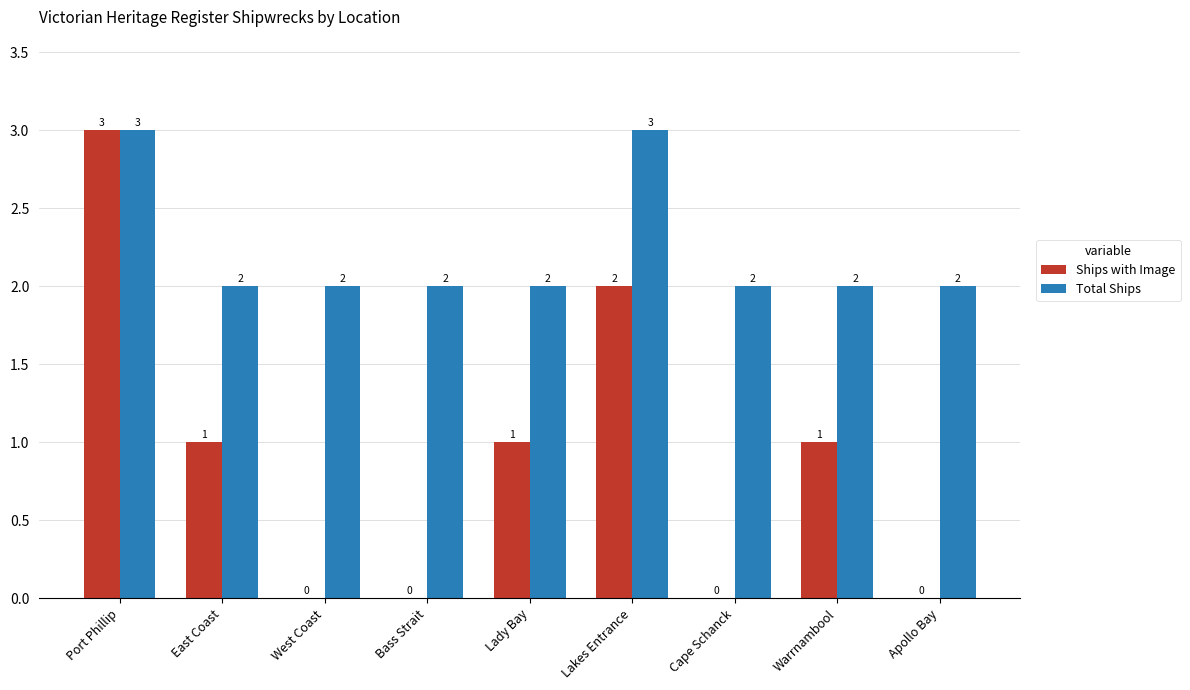

Between Port Phillip and Lady Bay, which series saw the biggest shift?

Ships with Image